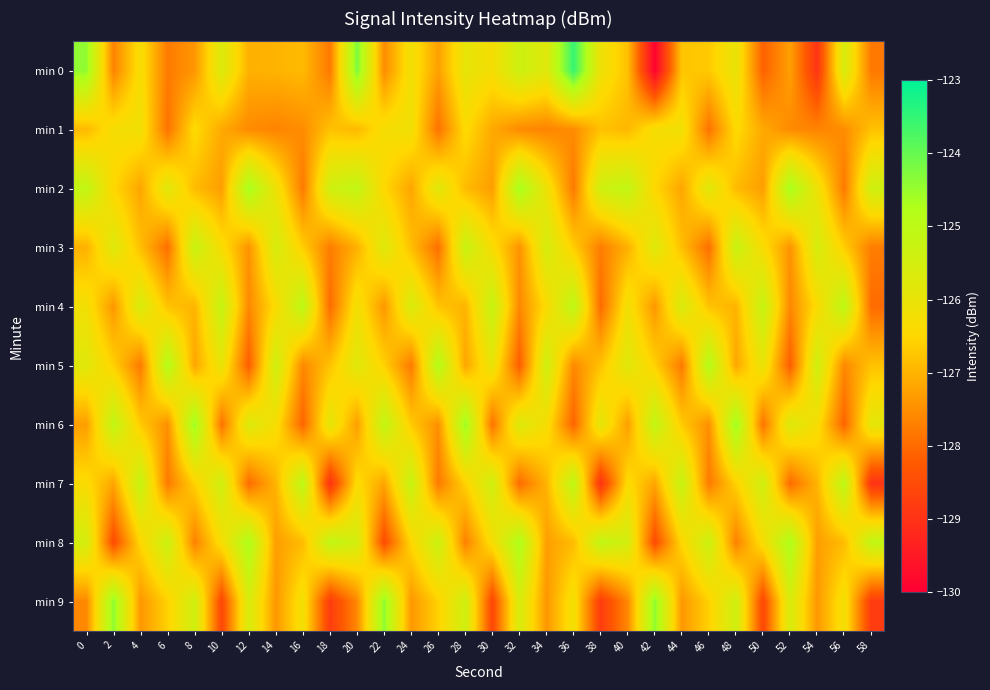

At 52, list the series in order from smallest to largest.

min 5, min 7, min 4, min 1, min 3, min 0, min 6, min 9, min 8, min 2